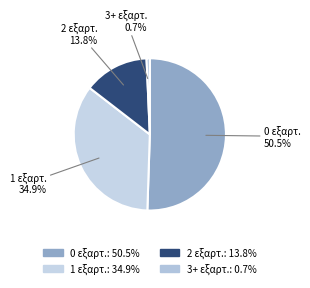

How many slices are in this pie chart?

4